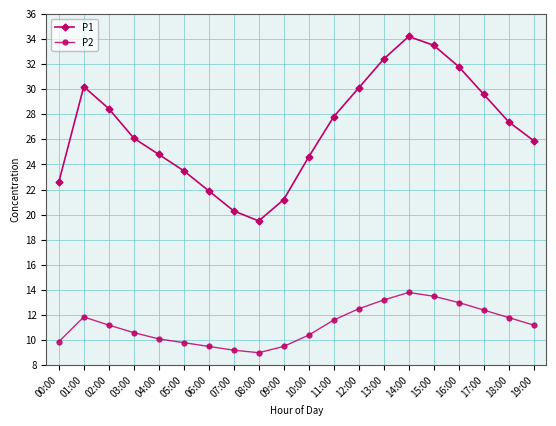

How many values in the P1 series exceed 27?

10